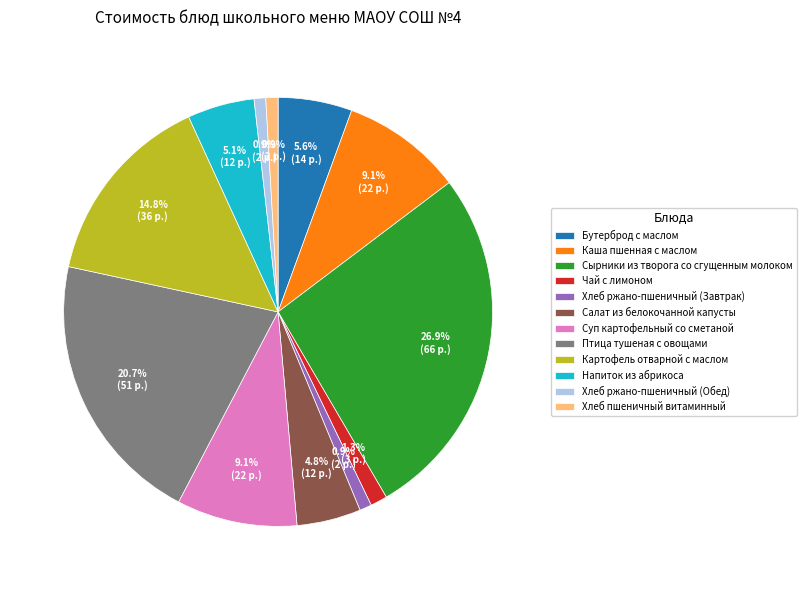

Is there a majority slice in this chart?

No